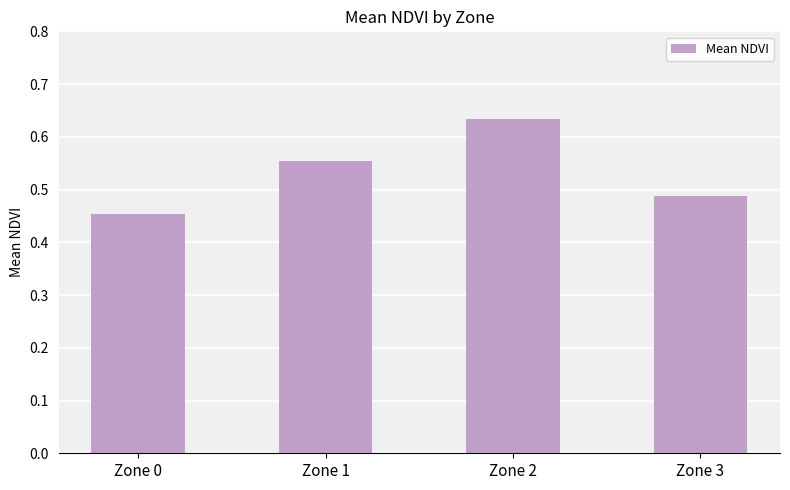

How many series are shown in this chart?

1